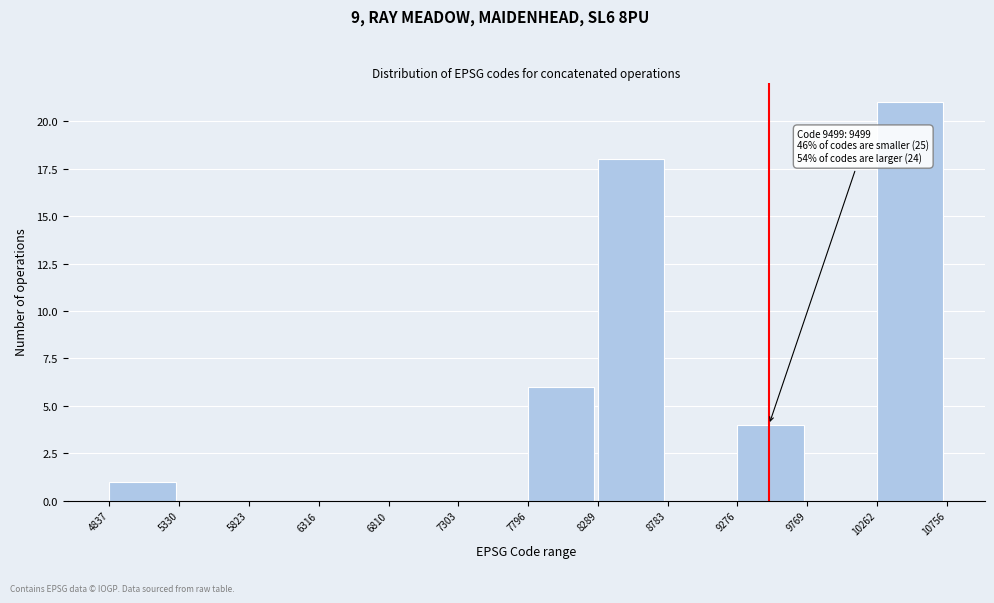

Over which range of the x-axis is the bar tallest?

10262 to 10756